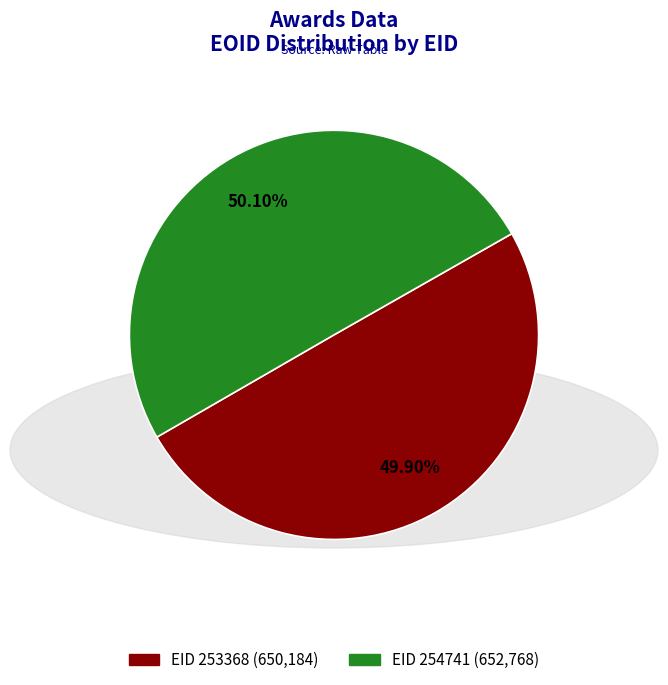

How many segments does this pie chart have?

2